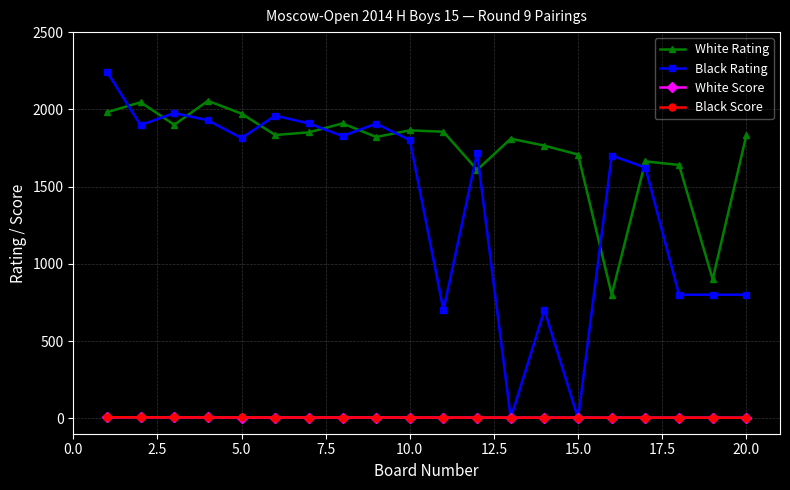

True or false: White Score and White Rating intersect in this chart.

False